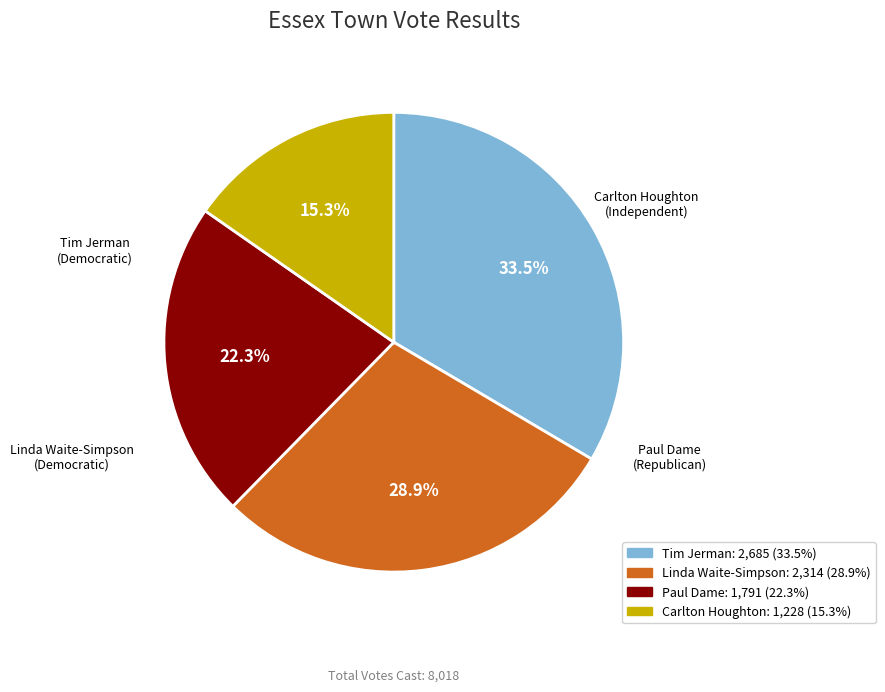

Rank the categories by value from highest to lowest.

Tim Jerman, Linda Waite-Simpson, Paul Dame, Carlton Houghton